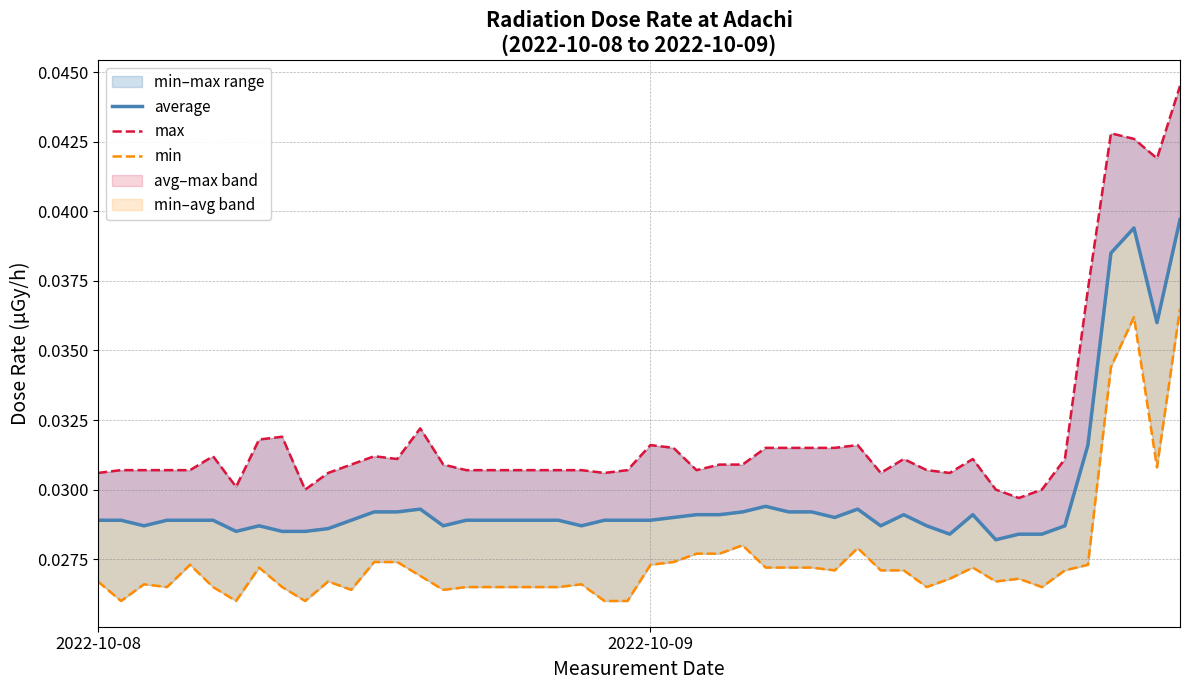

The max series shows 0.1 at 2022-10-05. True or false?

False